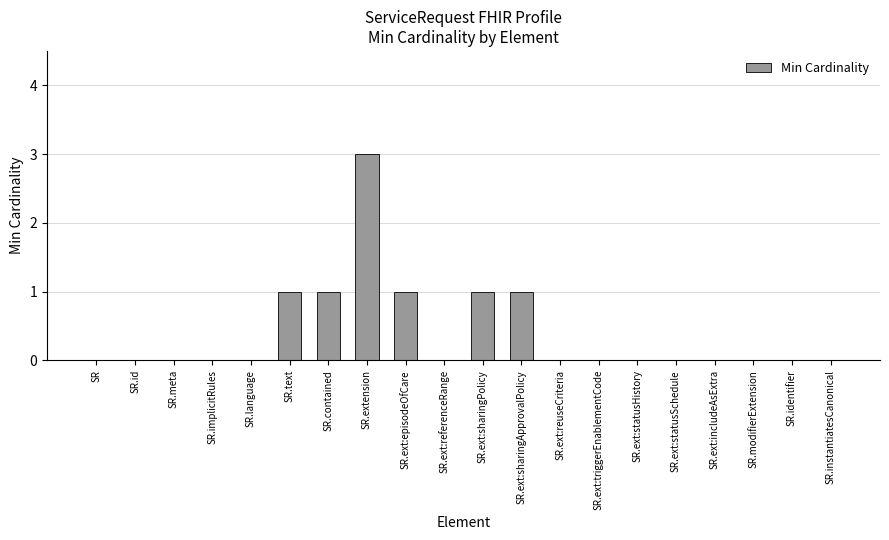

Is it true that the value at SR.language is 0?

True